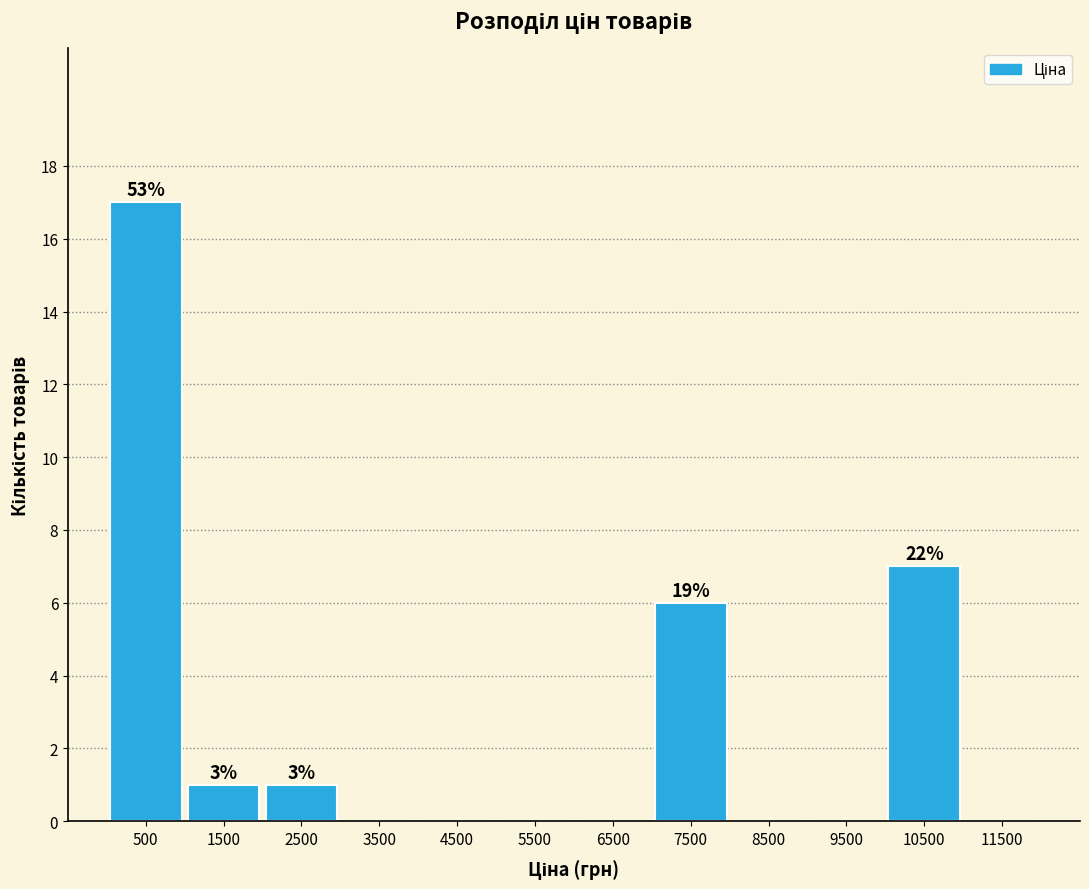

Which range on the x-axis has the tallest bar?

0 to 1000